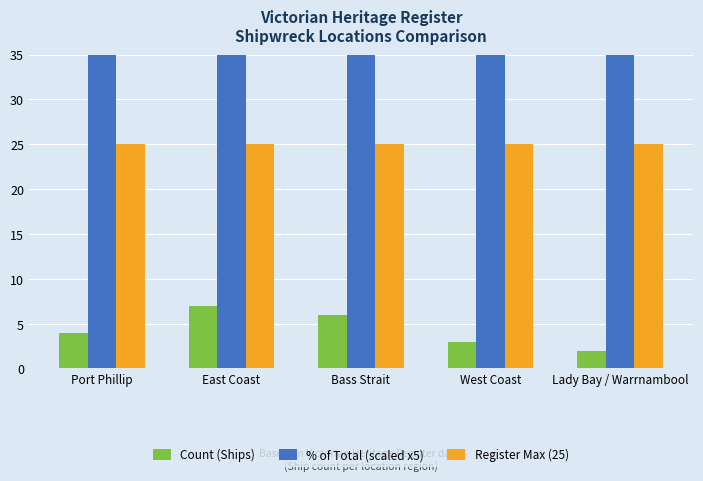

What is the sum of all Count (Ships) values?

22